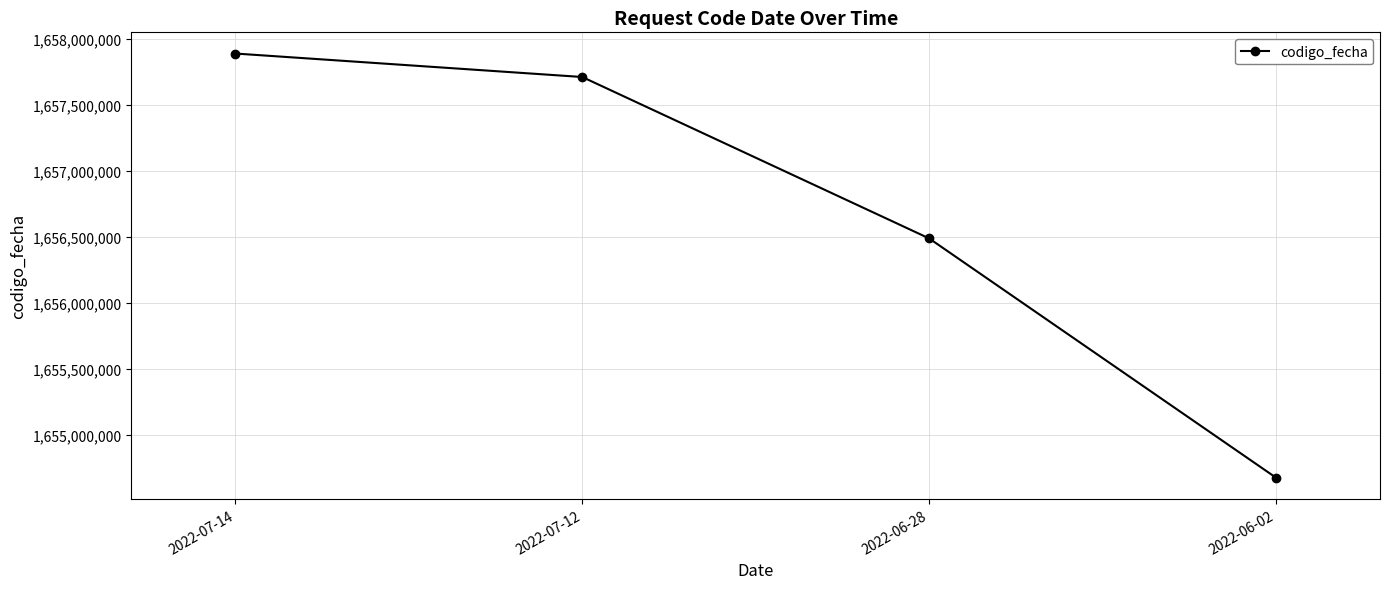

List the labels in order of value, smallest first.

2022-06-02, 2022-06-28, 2022-07-12, 2022-07-14